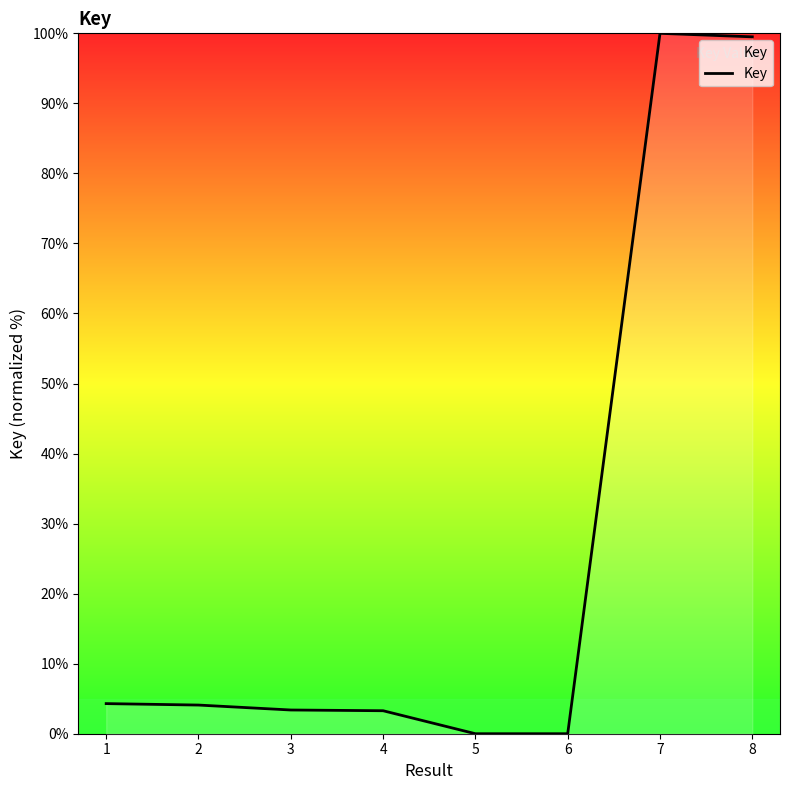

True or false: the data has more than 2 interior local peaks.

False